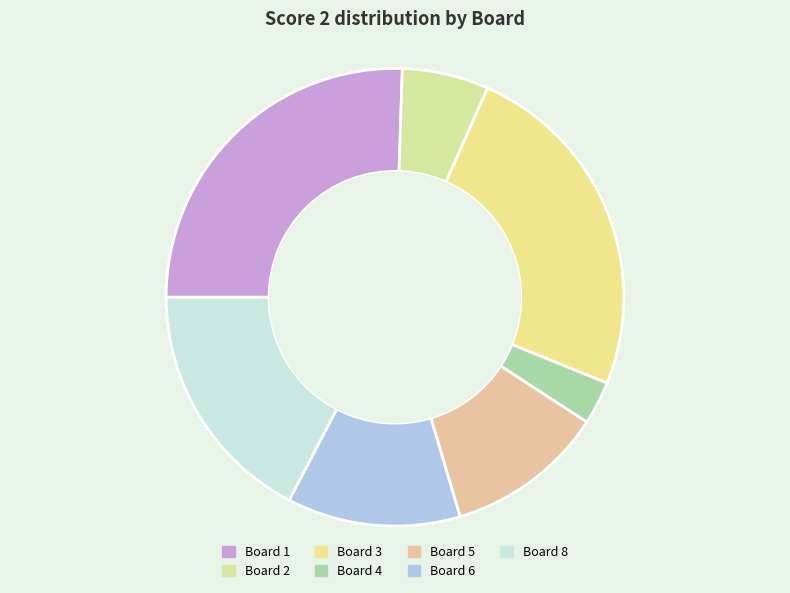

What percentage is the Board 6 slice, to the nearest percent?

12%